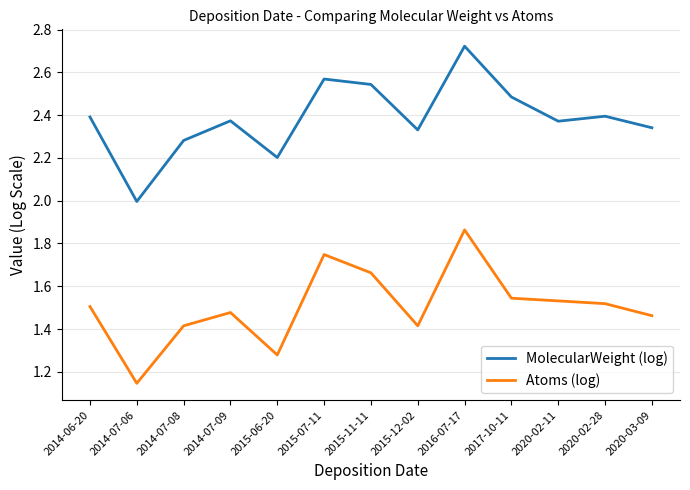

Which label corresponds to the largest value in the chart?

2016-07-17